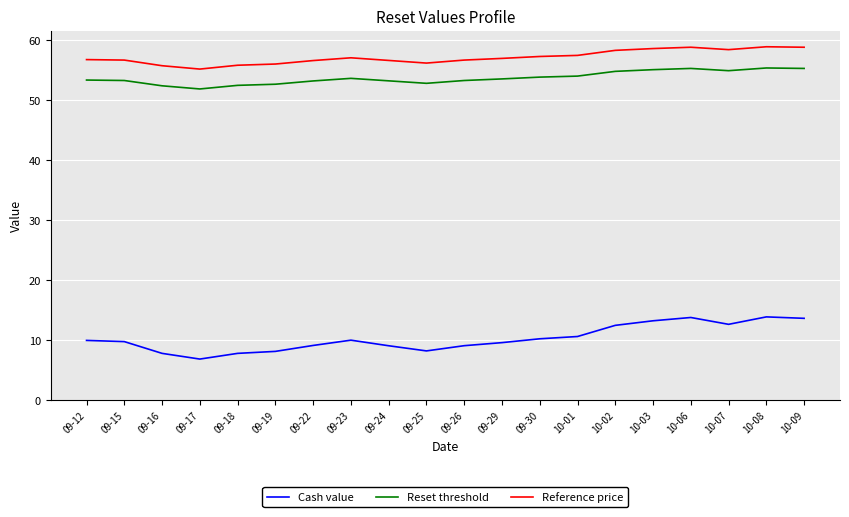

What is the total value across all series at 09-29?

120.2